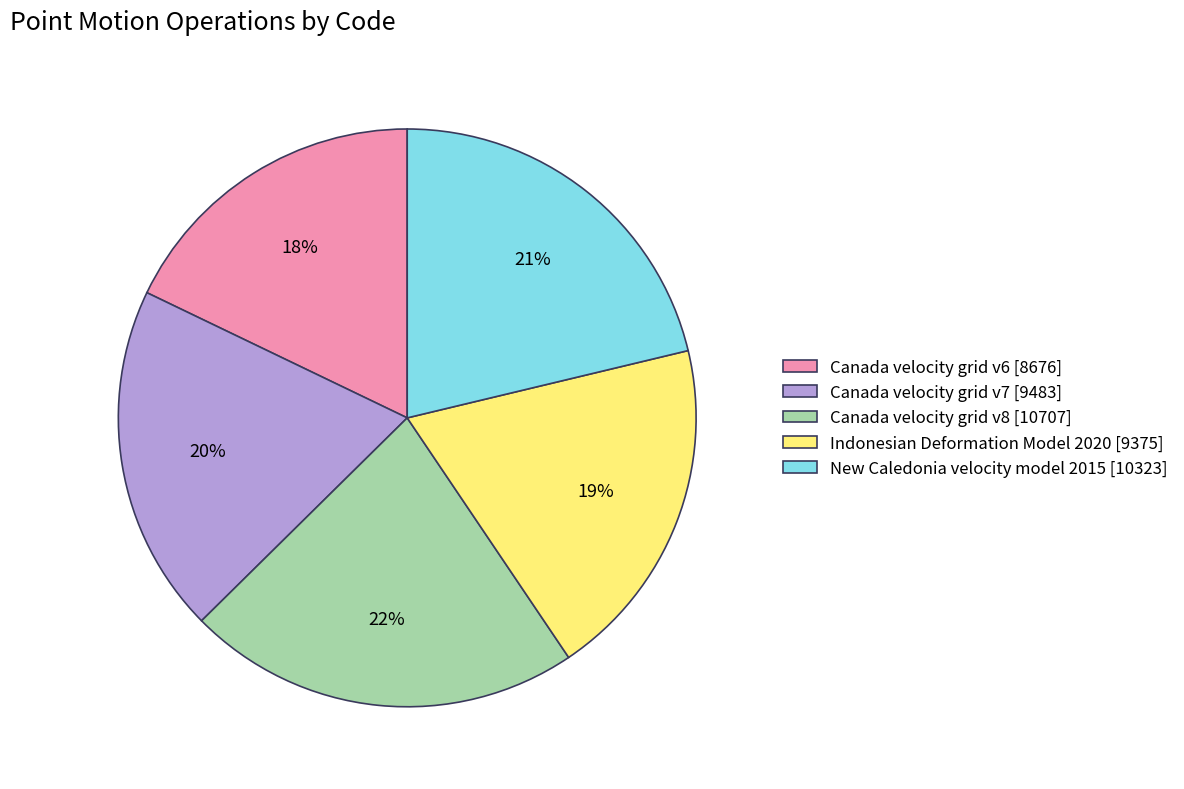

To the nearest percent, what is the combined percentage of Canada velocity grid v7 [9483] and New Caledonia velocity model 2015 [10323]?

41%